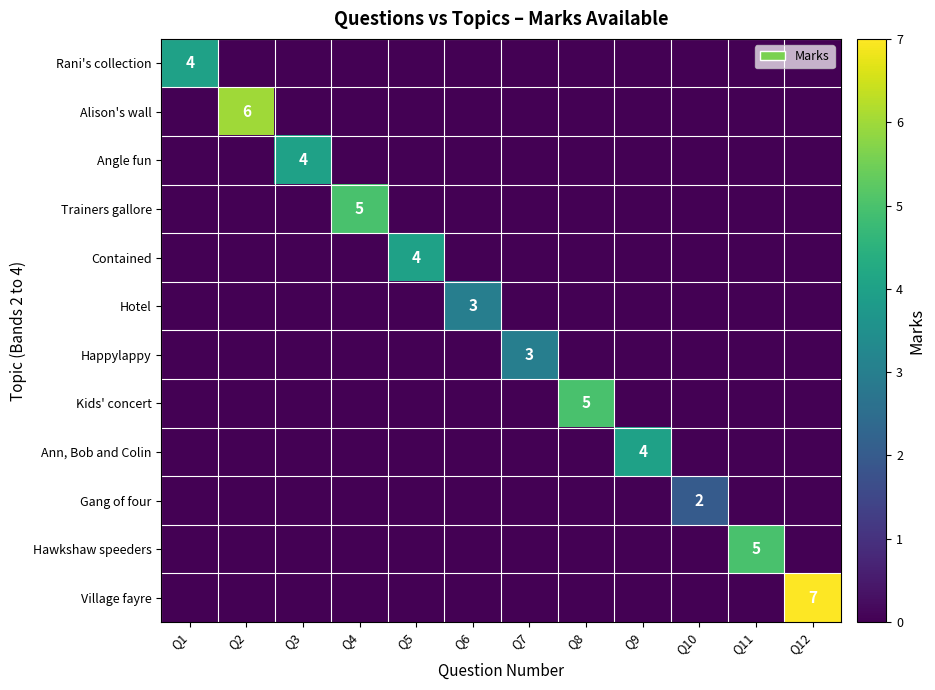

What is the total value across all series at Q12?

7